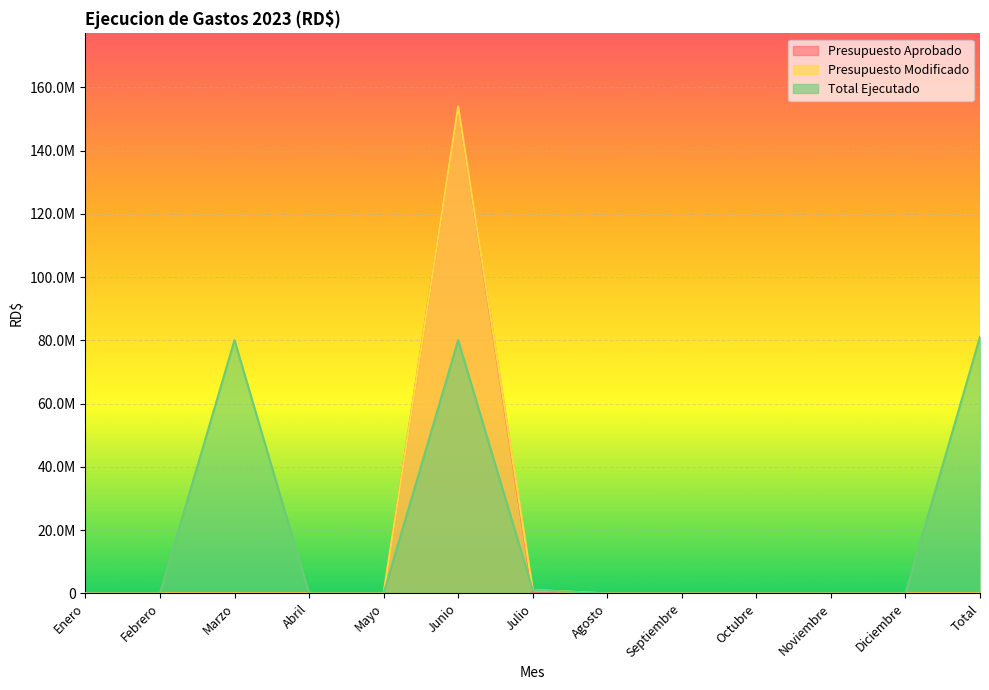

How many series are shown in this chart?

3